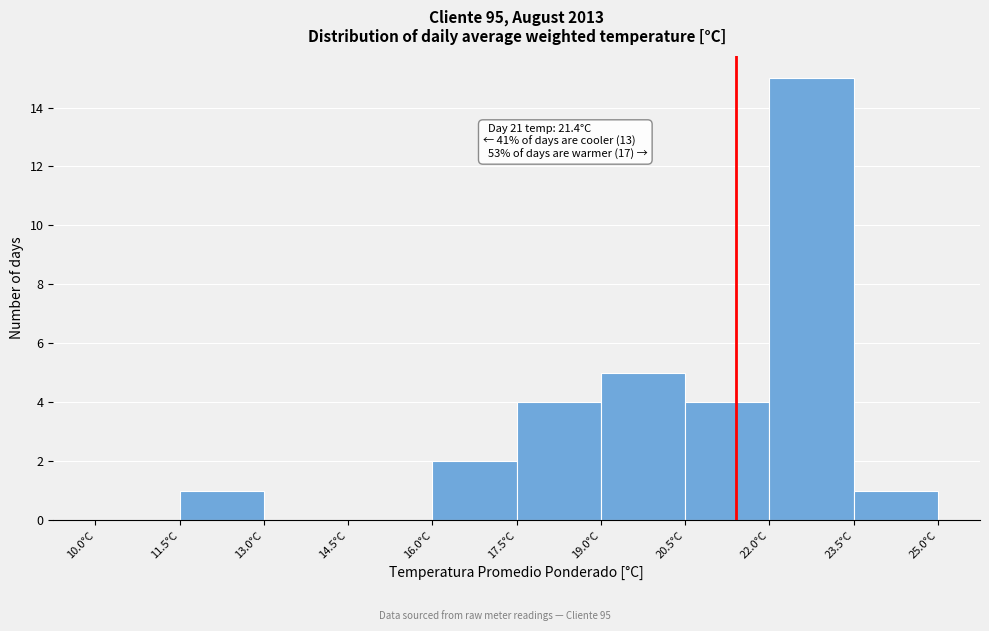

Over which range of the x-axis is the bar tallest?

22.0 to 23.5